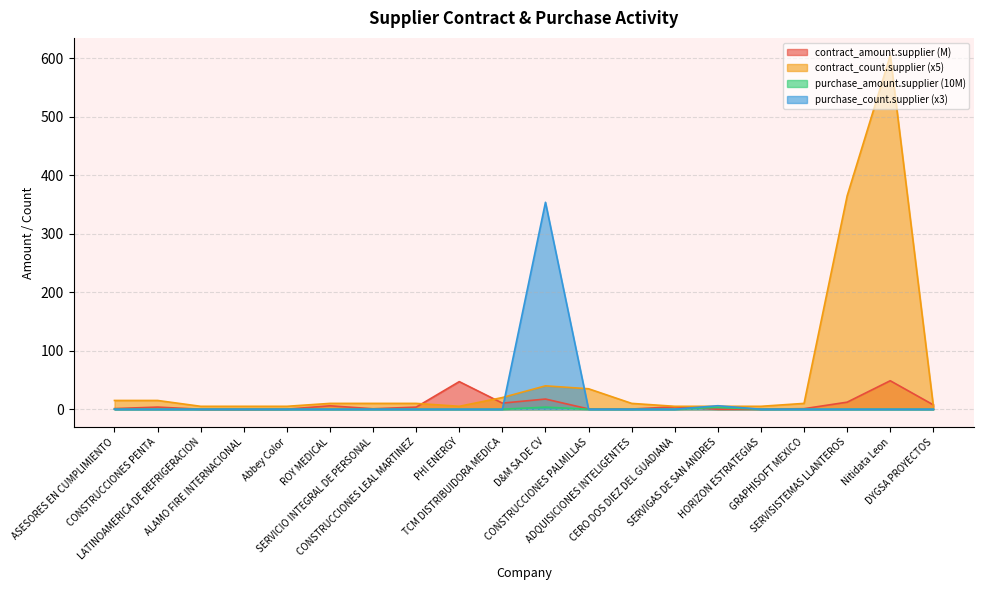

What is the sum of the contract_count.supplier values at SERVISISTEMAS LLANTEROS and ROY MEDICAL?

375.0